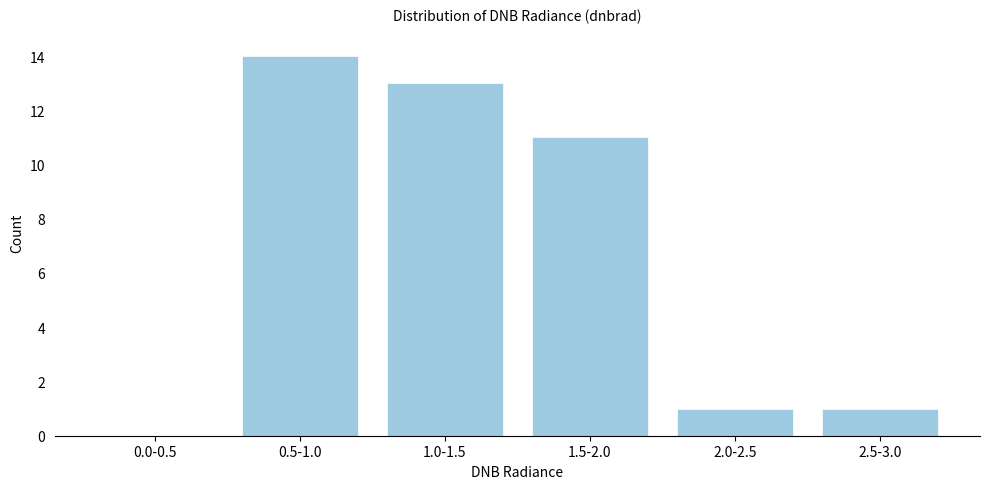

Reading left to right, extract all data points from this chart.

0.0-0.5=0	0.5-1.0=14	1.0-1.5=13	1.5-2.0=11	2.0-2.5=1	2.5-3.0=1